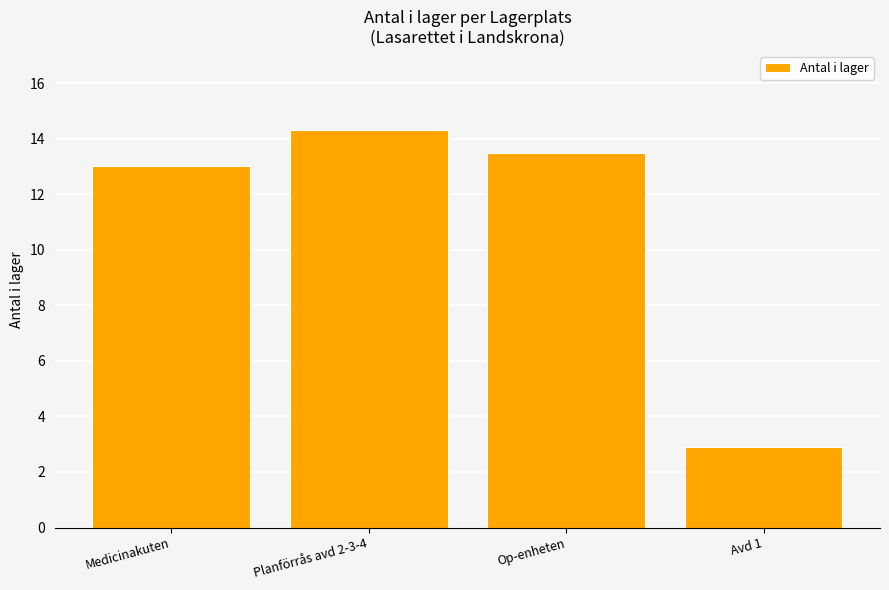

What is the difference between the maximum and minimum values?

11.4